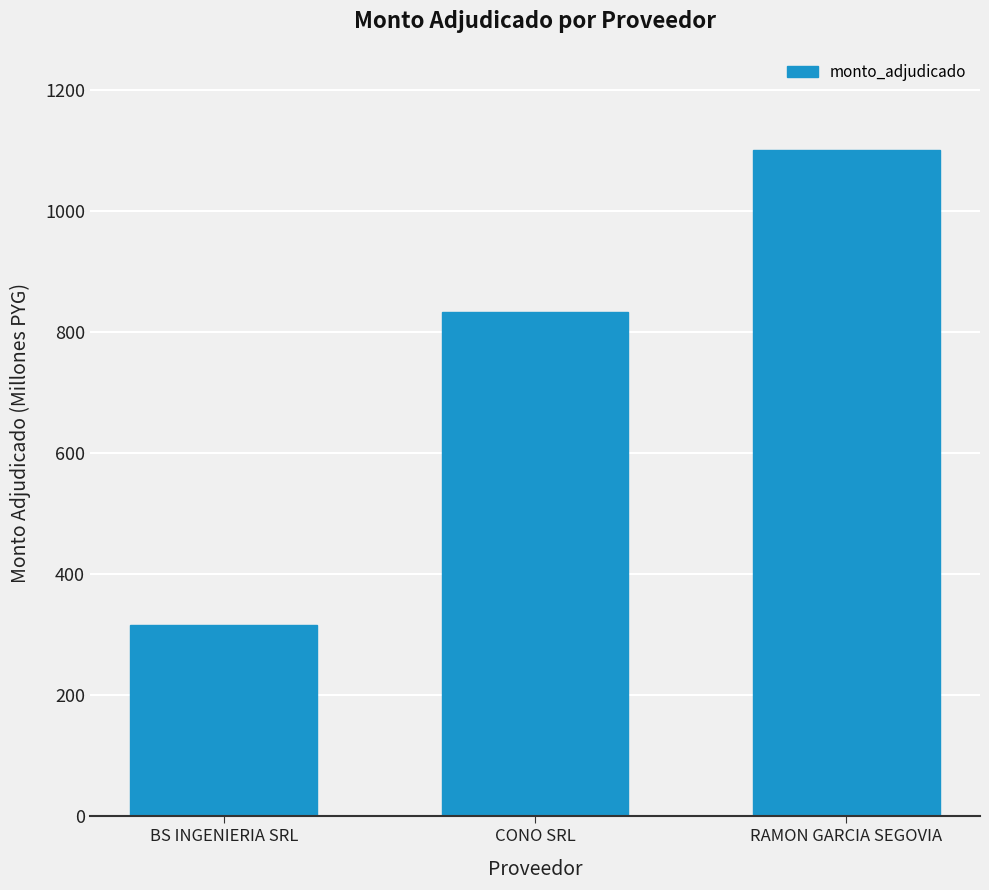

List the labels in order of value, largest first.

RAMON GARCIA SEGOVIA, CONO SRL, BS INGENIERIA SRL